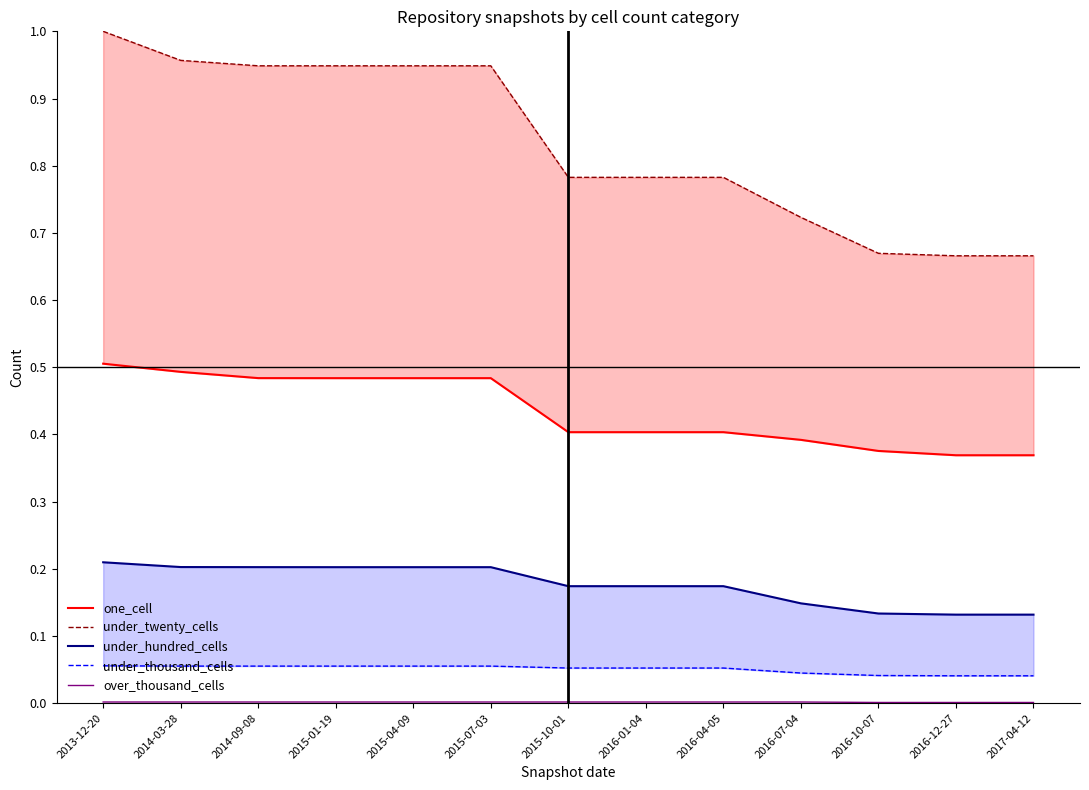

What are all the series names shown in the legend?

one_cell, under_twenty_cells, under_hundred_cells, under_thousand_cells, over_thousand_cells